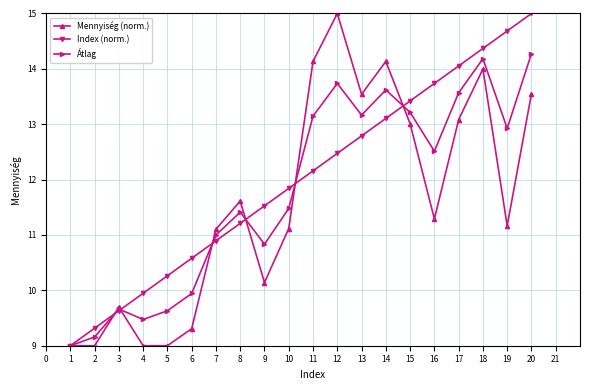

What is the lowest value of the Mennyiség (norm.) series?

9.0